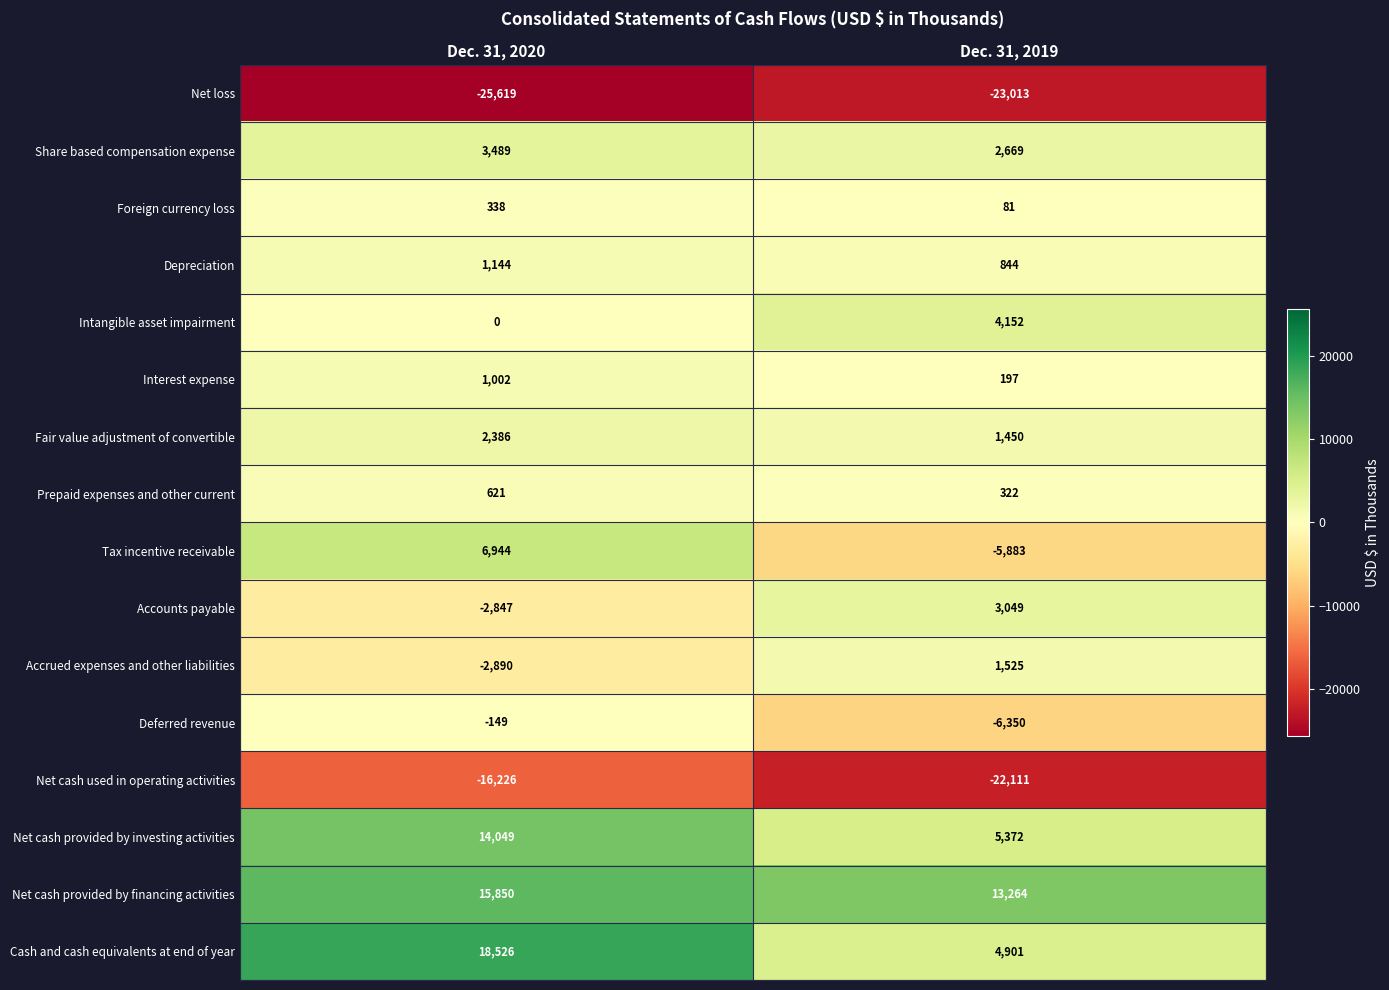

At which category is the sum across all series the highest?

Dec. 31, 2020